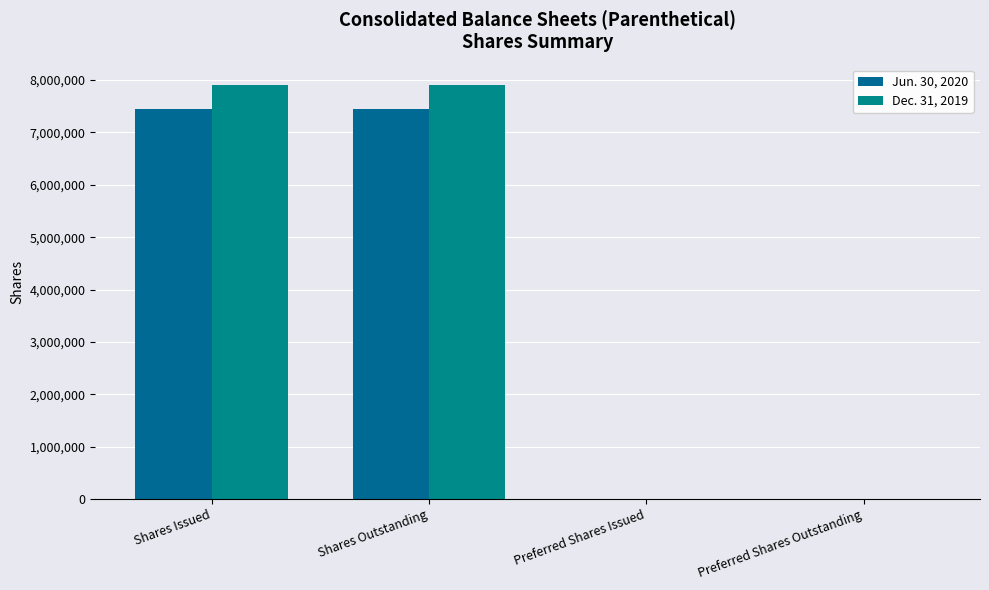

How many series are shown in this chart?

2